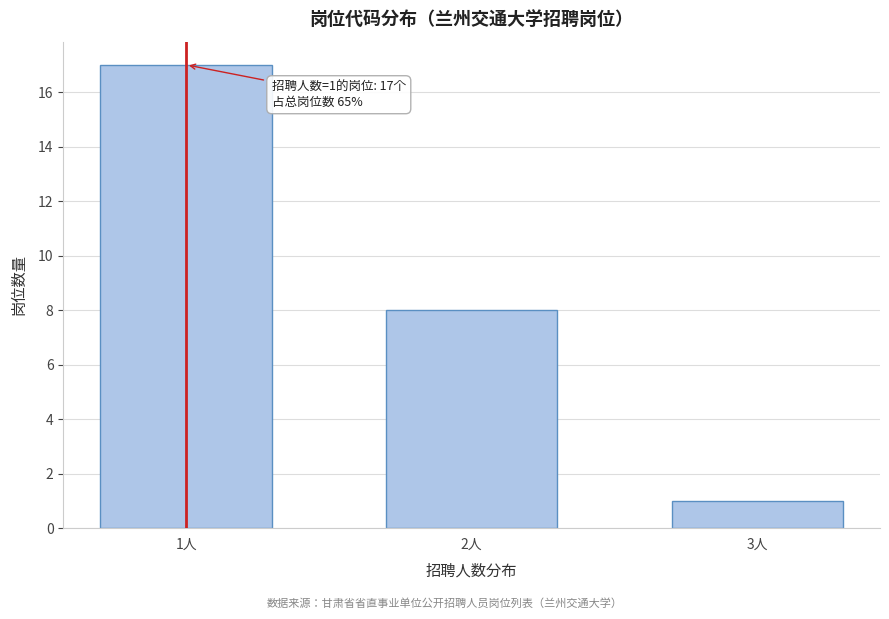

Reading left to right, list all the values displayed in this chart.

17	8	1